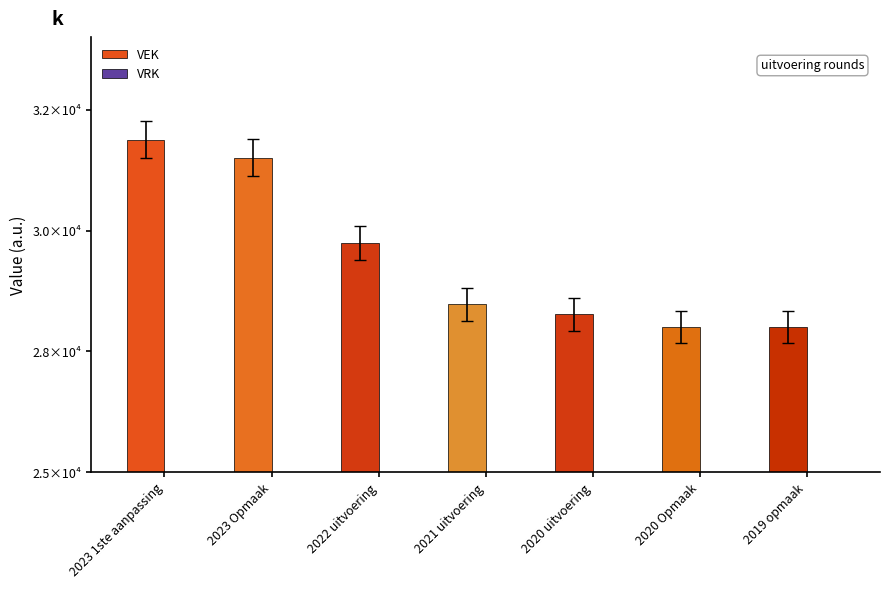

What is the label of the 7th bar from the right?

2023 1ste aanpassing